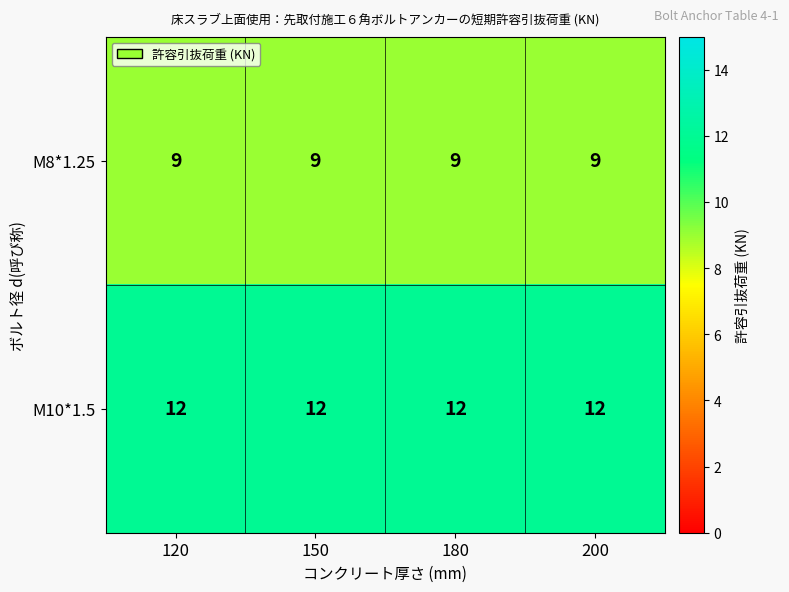

What is the maximum value for M10*1.5?

12